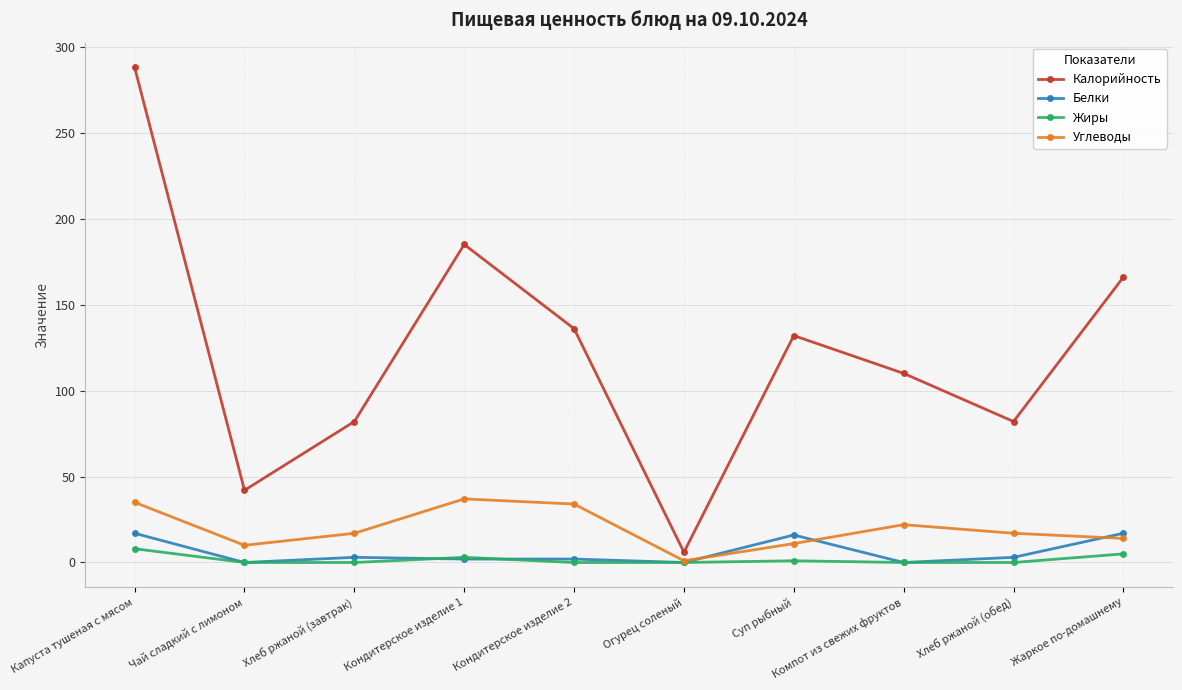

What value does the Углеводы series have at Хлеб ржаной (обед), to the nearest 10?

20